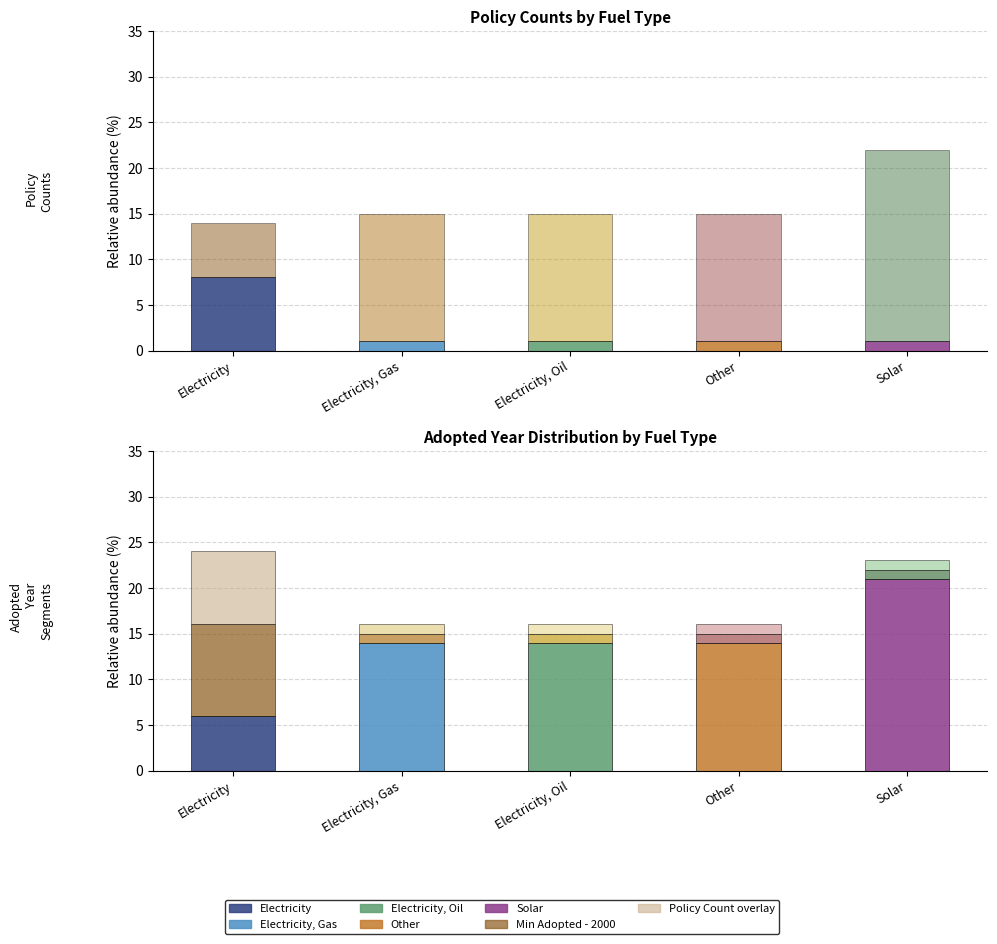

At which label is Min Adopted - 2000 closest to 13?

Electricity, Gas